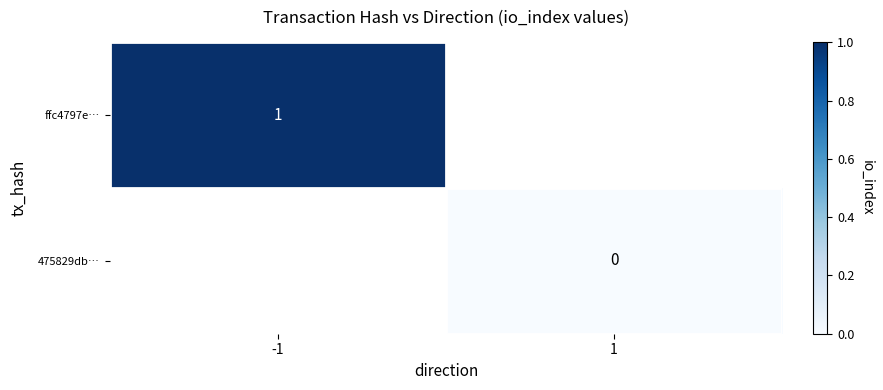

Is the value of 475829db… at 1 greater than the value of ffc4797e… at -1?

No